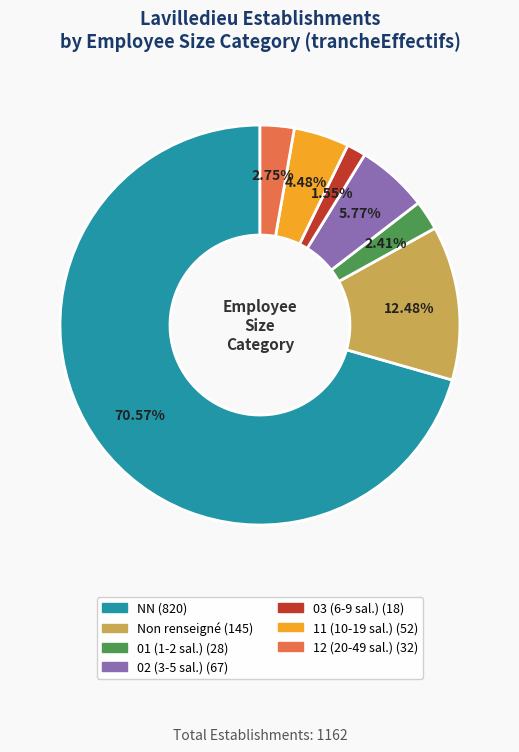

How many slices are in this pie chart?

7